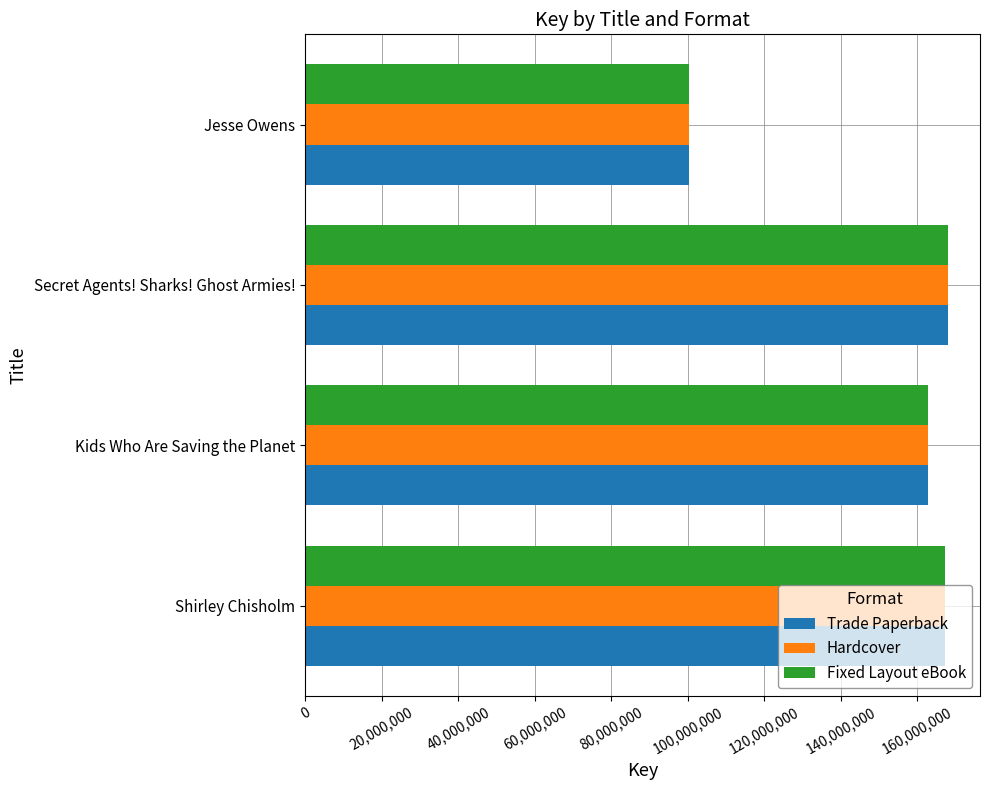

What is the average value of the Fixed Layout eBook series?

149678064